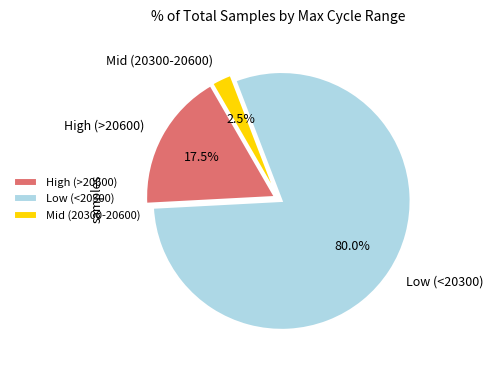

Which slice is the largest?

Low (<20300)